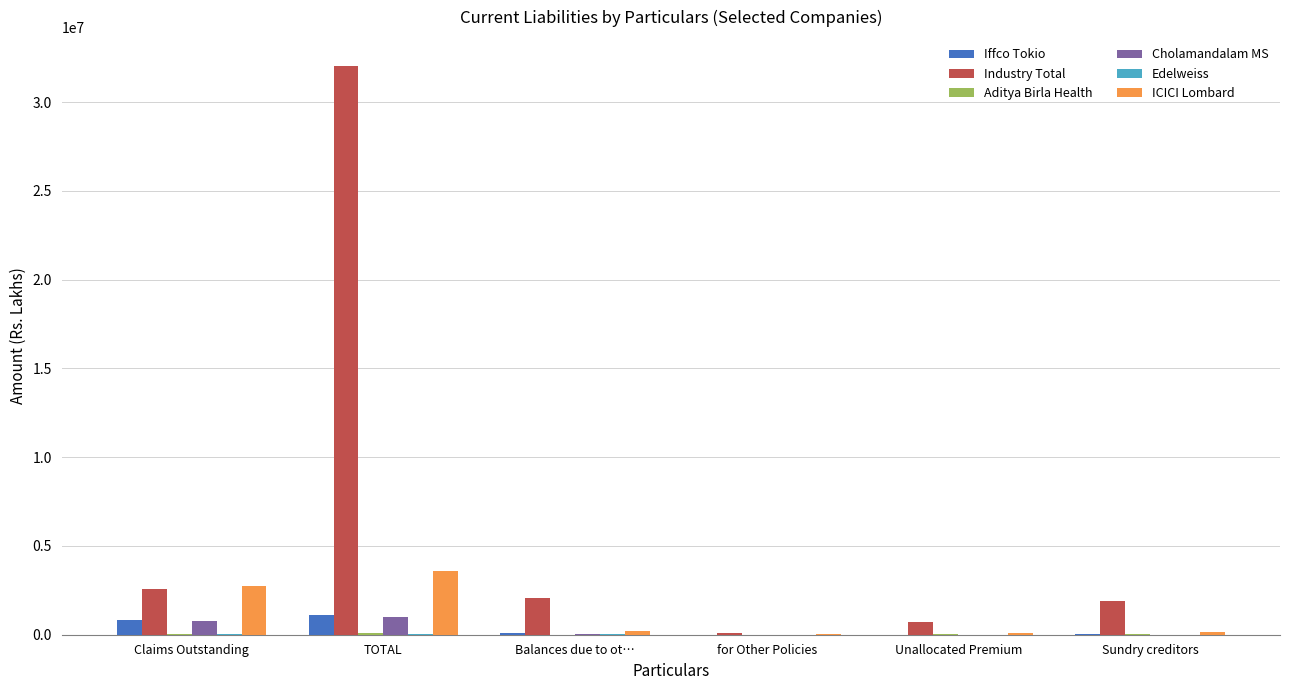

Which series has the largest total across all categories?

Industry Total